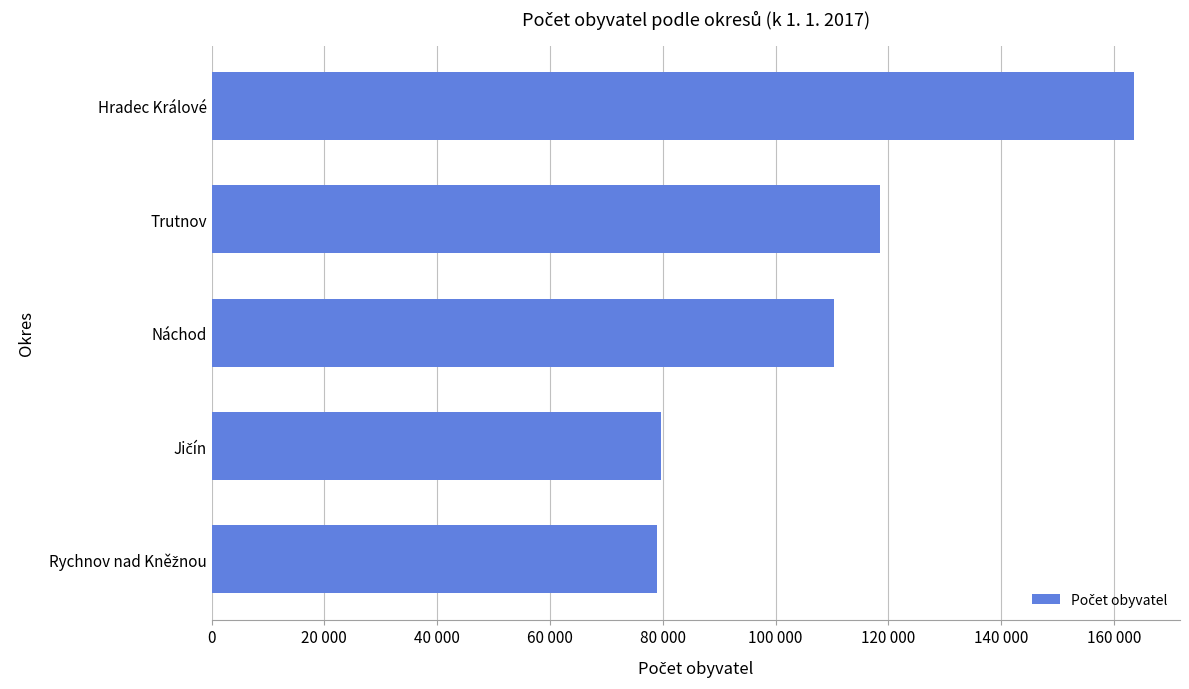

Are the bars horizontal?

Yes